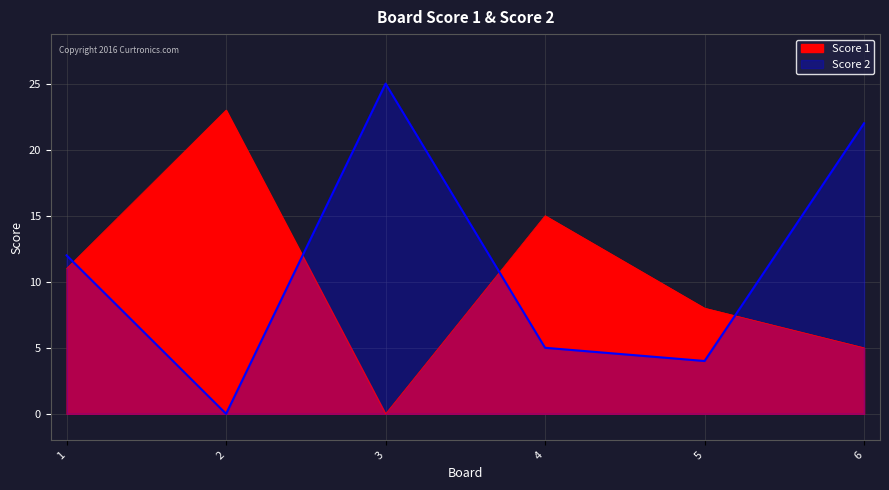

Is it true that Score 1 equals 8 at 5?

True